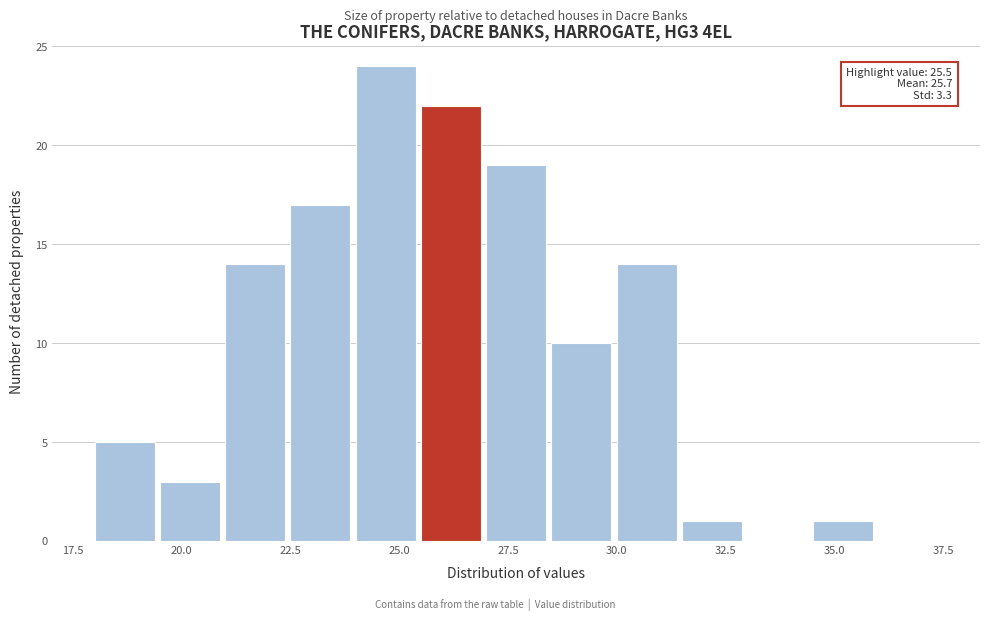

Read against the x-axis, roughly where is the centre of the tallest bar?

24.5